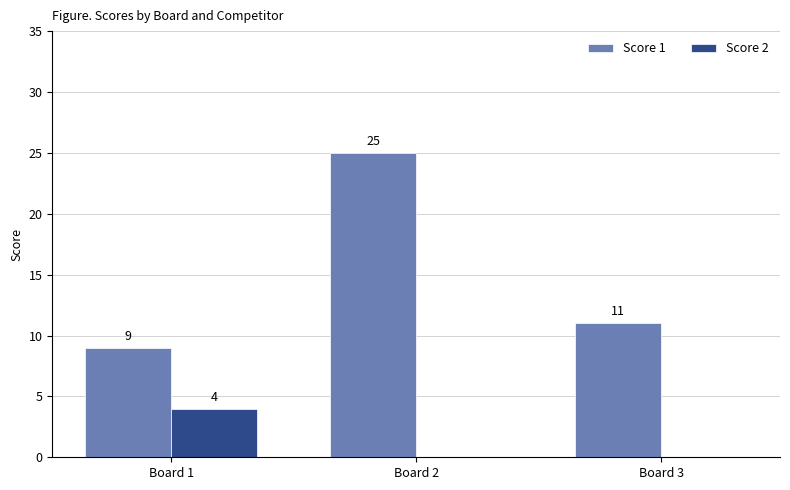

What is the total value across all series at Board 2?

25